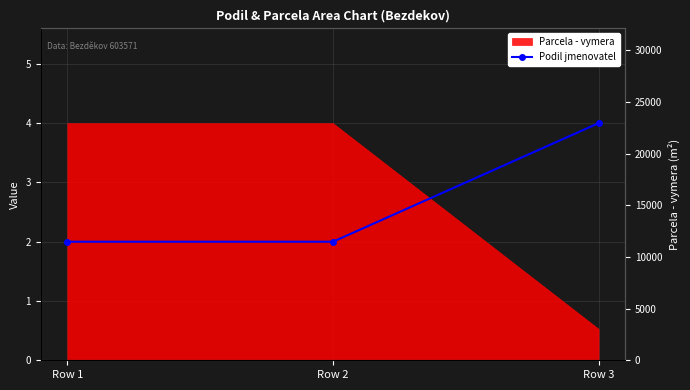

What is the value of the 3rd point from the left?

4